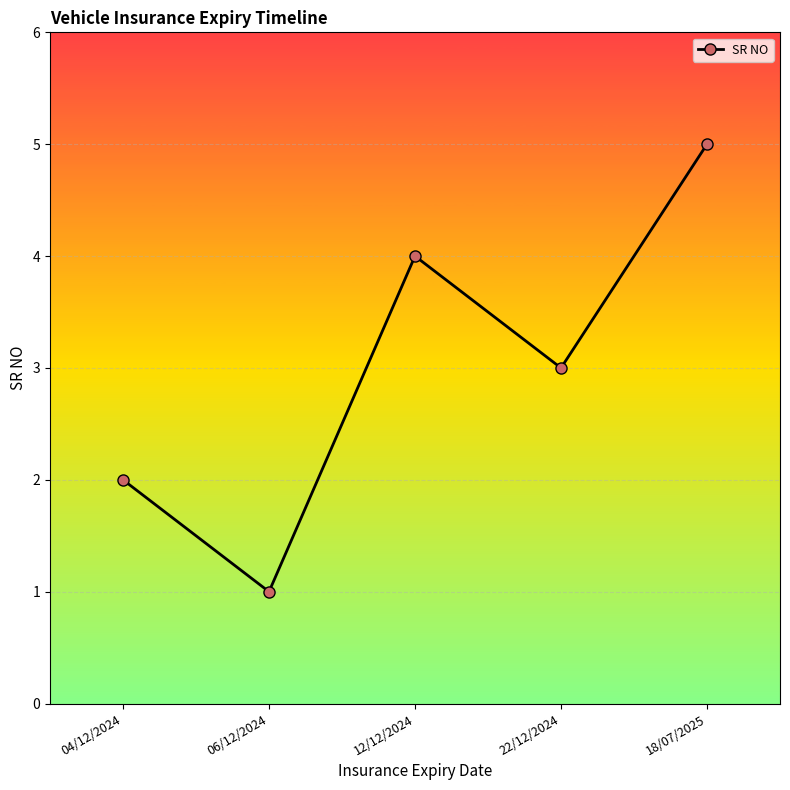

At which category does the data reach its first local peak?

12/12/2024